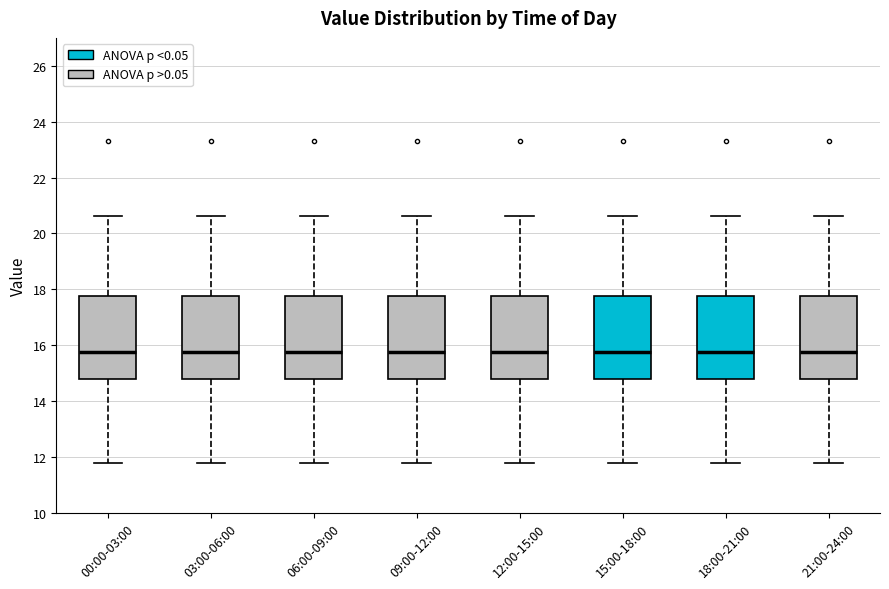

Reading left to right, transcribe this box plot: for each box, give where its median line is, the range the box spans, and where its two whiskers end, as read against the y-axis. The values are not printed on the chart, so give them approximately, as read against the axis.

00:00-03:00: median 15.8, box 14.8 to 17.8, whiskers 11.8 to 20.6
03:00-06:00: median 15.8, box 14.8 to 17.8, whiskers 11.8 to 20.6
06:00-09:00: median 15.8, box 14.8 to 17.8, whiskers 11.8 to 20.6
09:00-12:00: median 15.8, box 14.8 to 17.8, whiskers 11.8 to 20.6
12:00-15:00: median 15.8, box 14.8 to 17.8, whiskers 11.8 to 20.6
15:00-18:00: median 15.8, box 14.8 to 17.8, whiskers 11.8 to 20.6
18:00-21:00: median 15.8, box 14.8 to 17.8, whiskers 11.8 to 20.6
21:00-24:00: median 15.8, box 14.8 to 17.8, whiskers 11.8 to 20.6